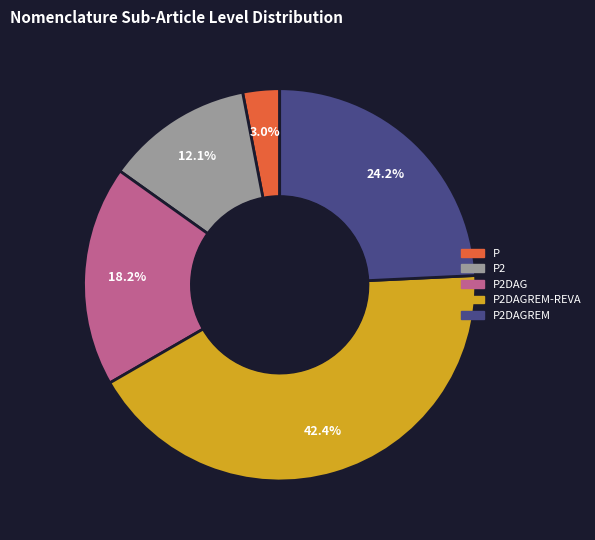

Is there a majority slice in this chart?

No